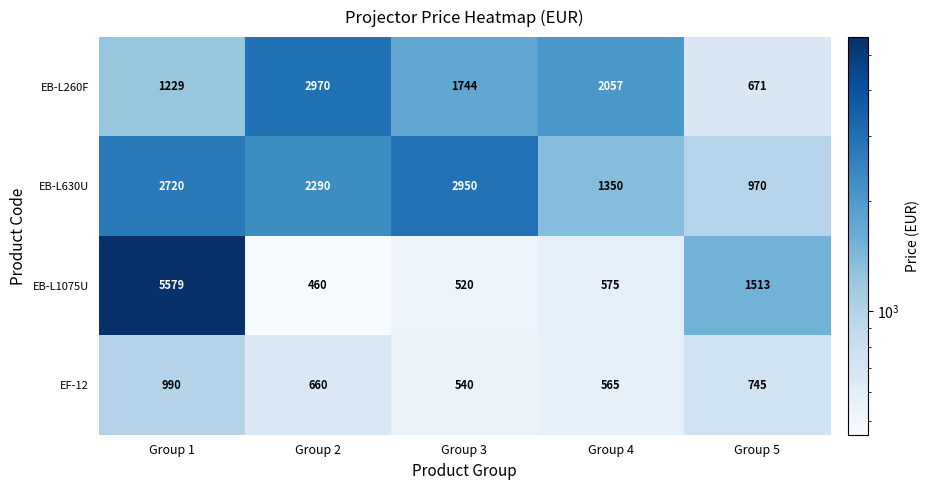

At which category is the sum across all series the highest?

Group 1